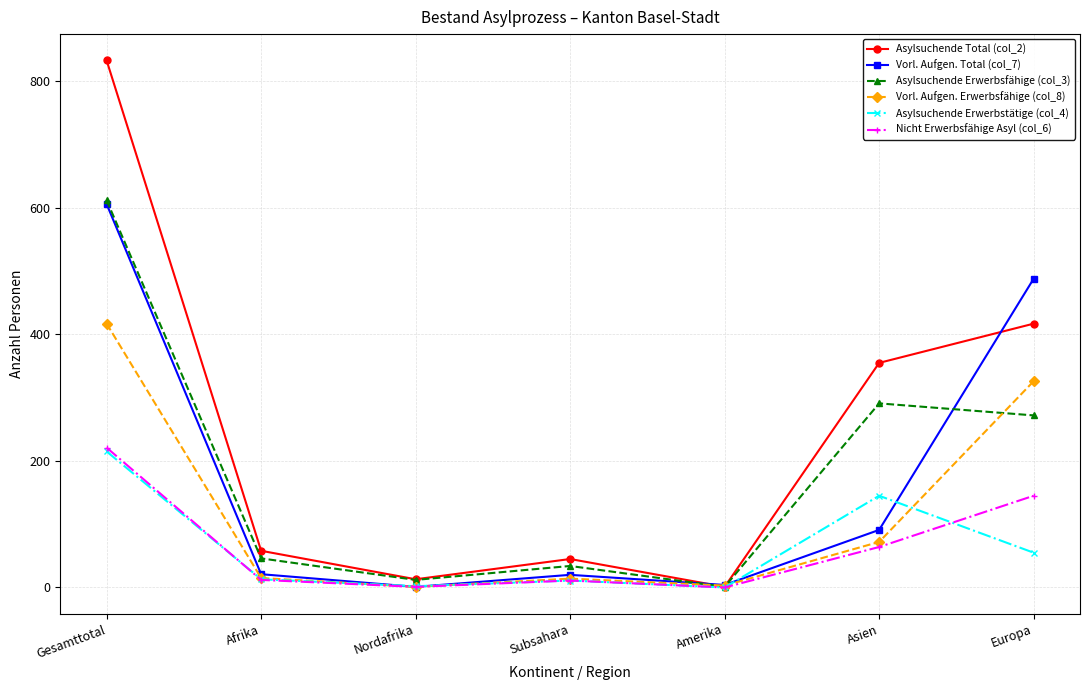

Is it true that Vorl. Aufgen. Erwerbsfähige (col_8) equals 417 at Gesamttotal?

True